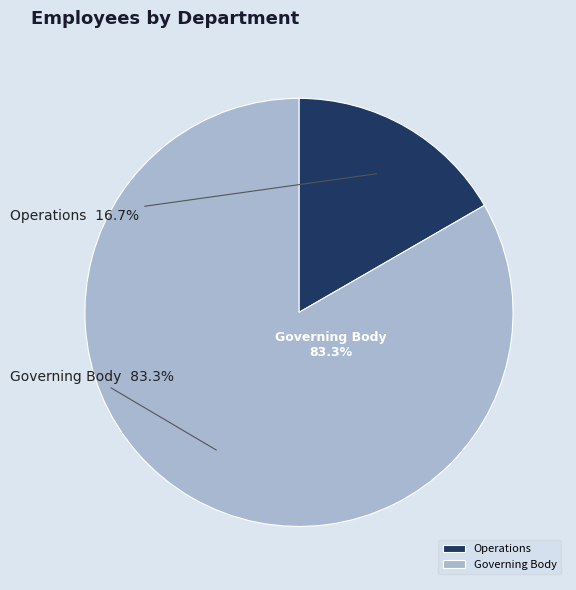

Which category has the smallest portion of the pie?

Operations